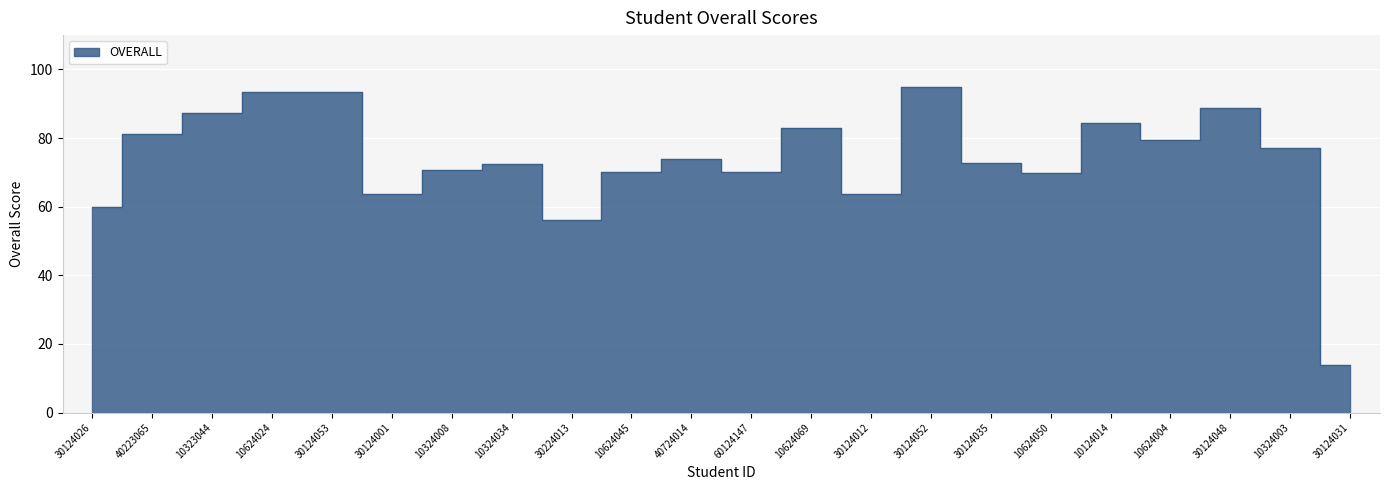

What is the change in value from 10323044 to 30224013?

-31.3